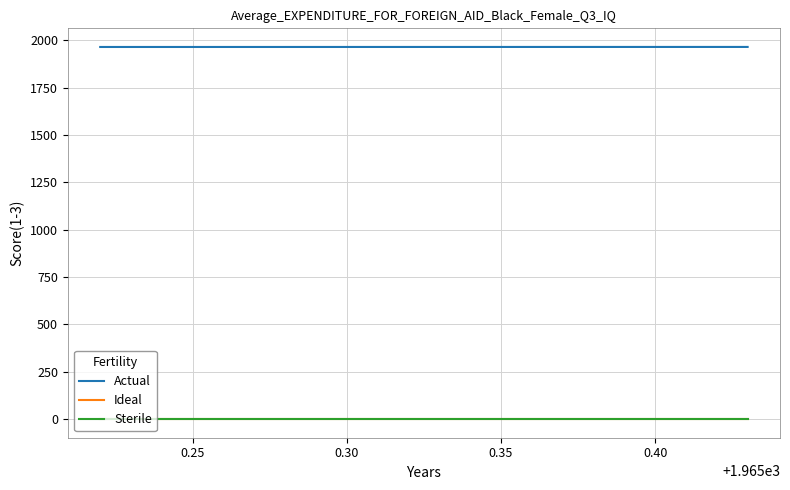

True or false: Sterile and Actual intersect in this chart.

False